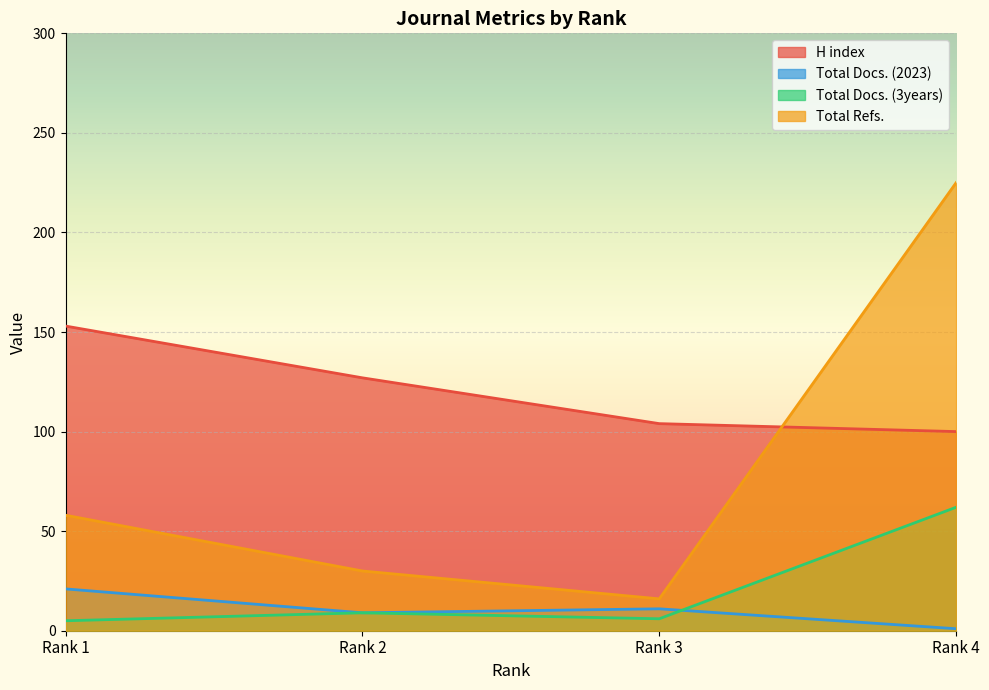

List the labels in order of Total Docs. (2023) value, largest first.

Rank 1, Rank 3, Rank 2, Rank 4